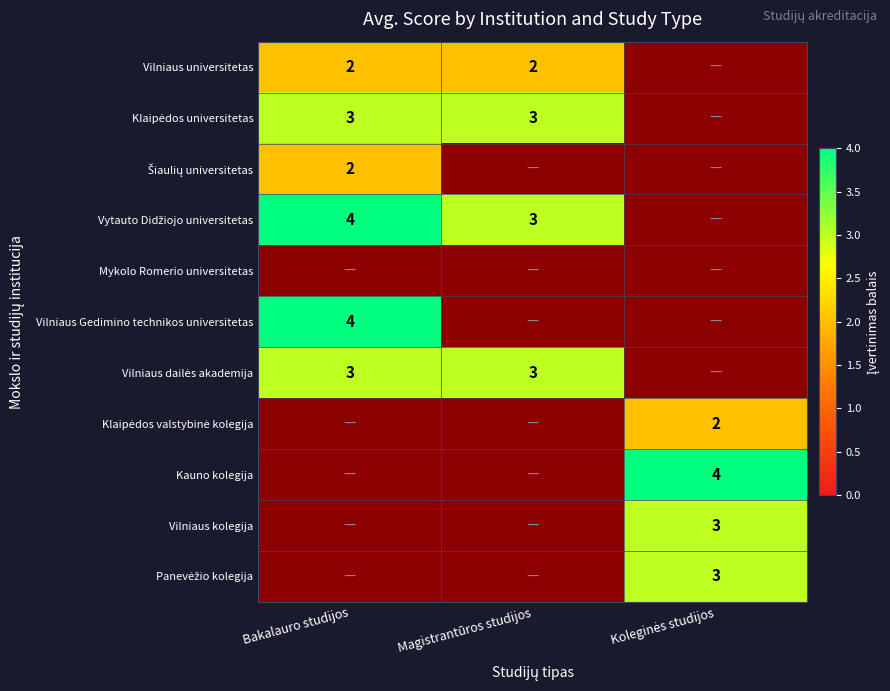

Which series changed the most between Bakalauro studijos and Magistrantūros studijos?

Vilniaus Gedimino technikos universitetas